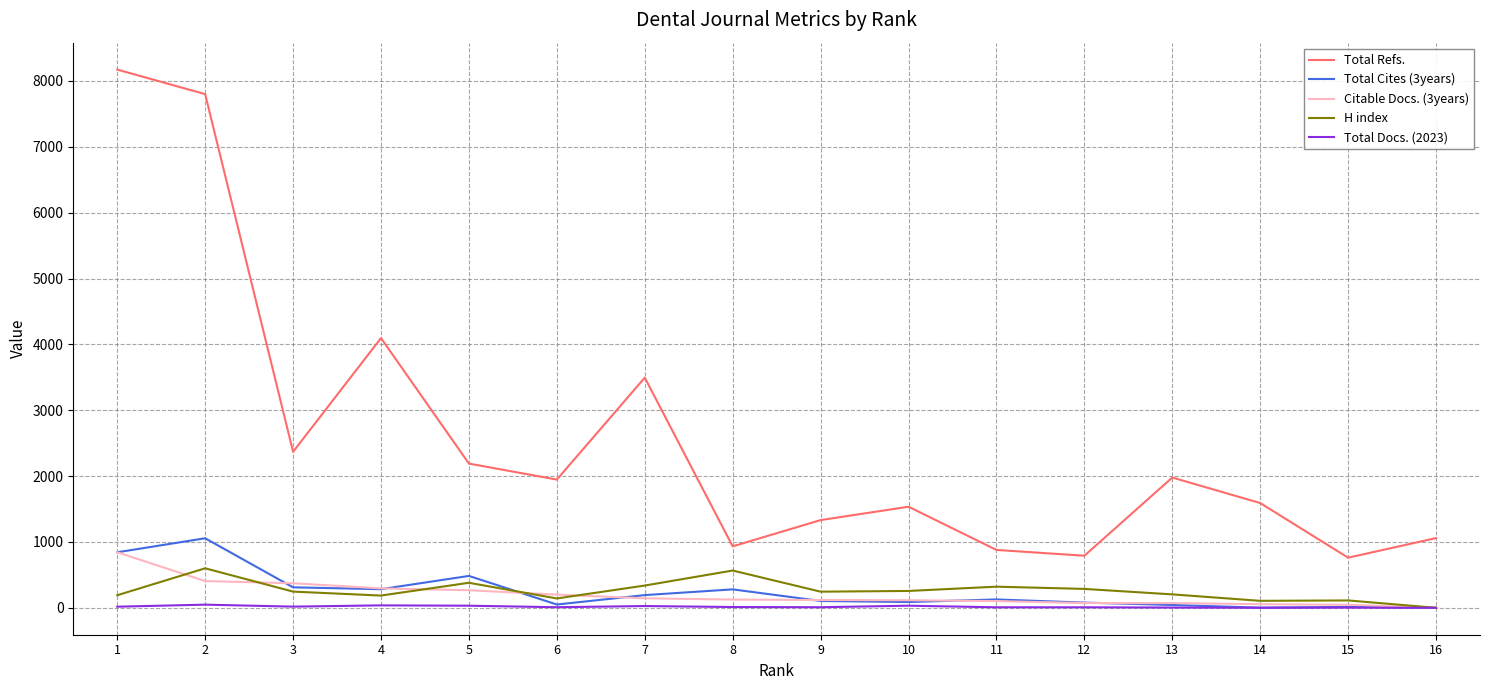

At which label does Total Docs. (2023) first exceed 12?

1